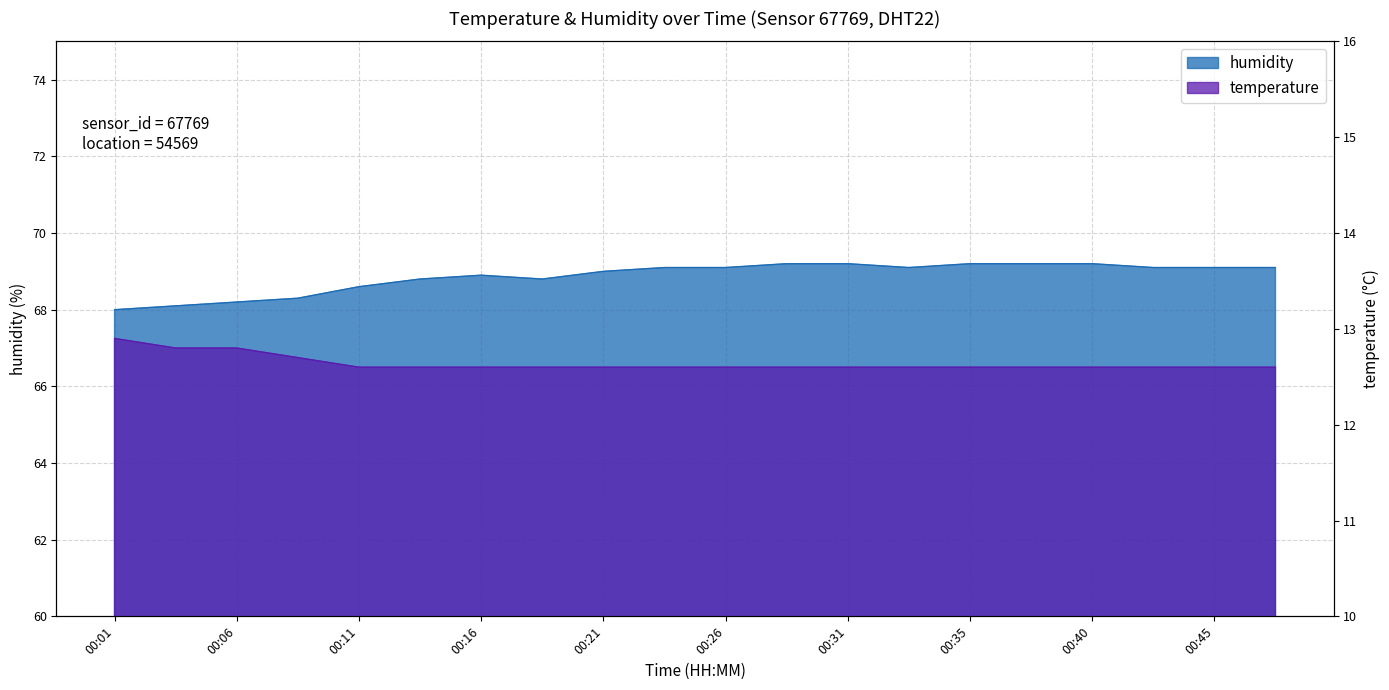

True or false: humidity and temperature intersect in this chart.

False